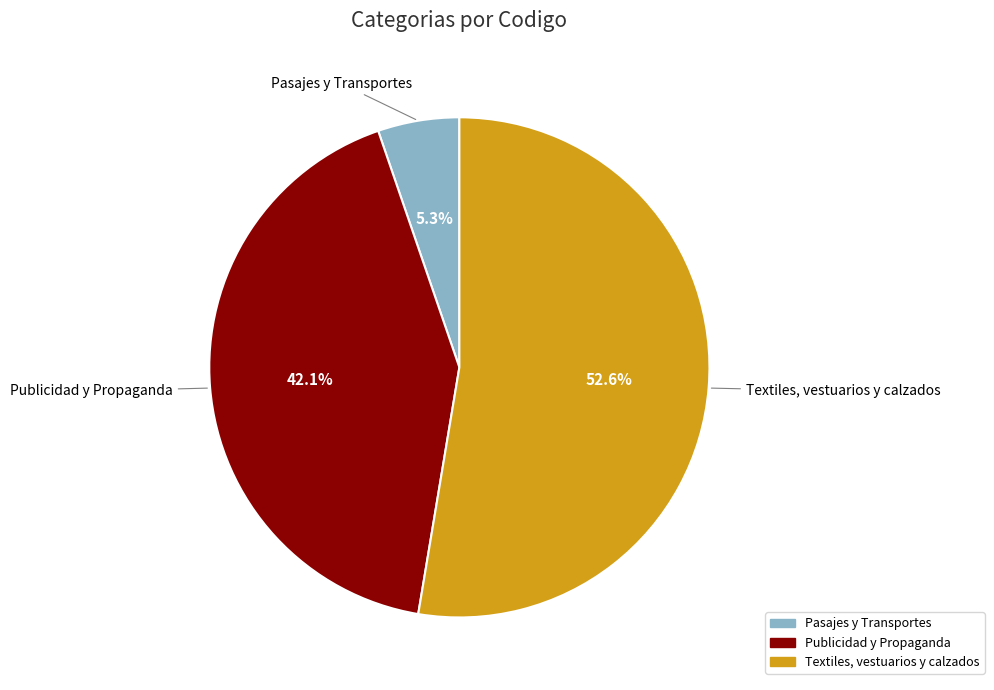

The Pasajes y Transportes slice represents 5% of the pie. True or false?

True